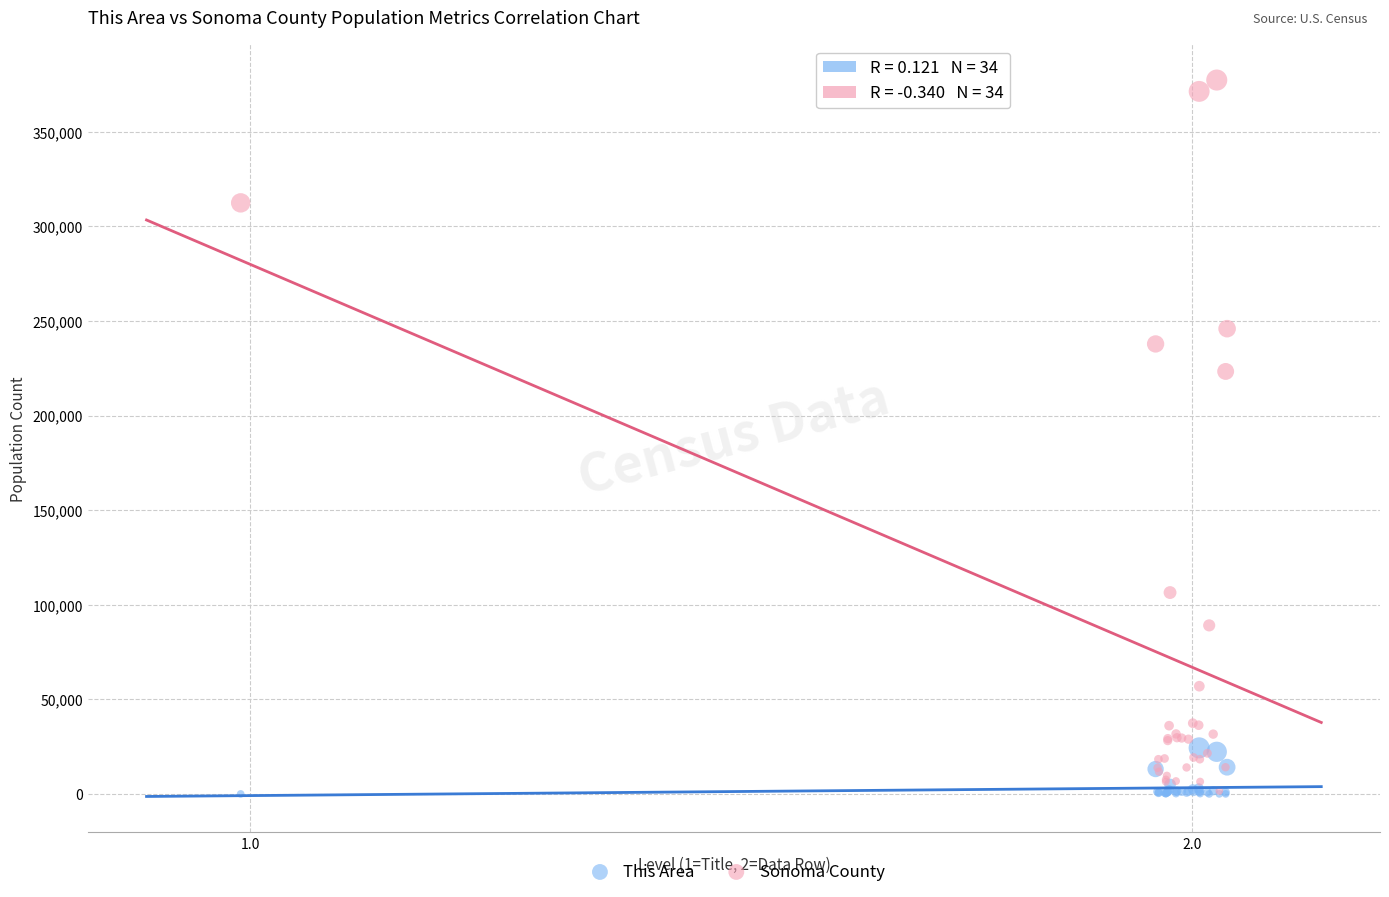

In the Sonoma County series, what Y value is closest to 189482?

223363